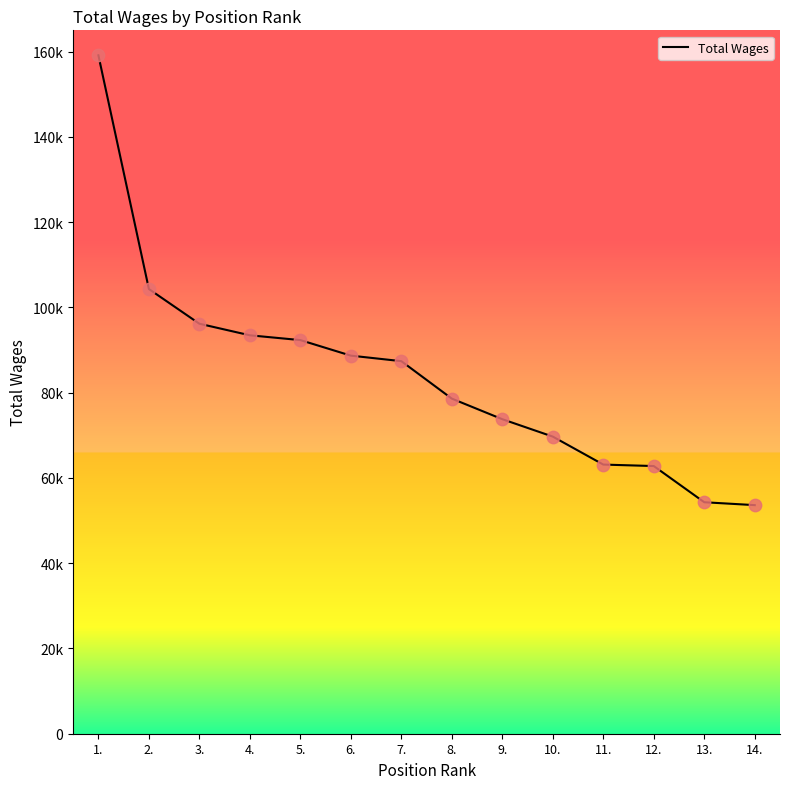

Between 7. and 2., which is larger?

2.